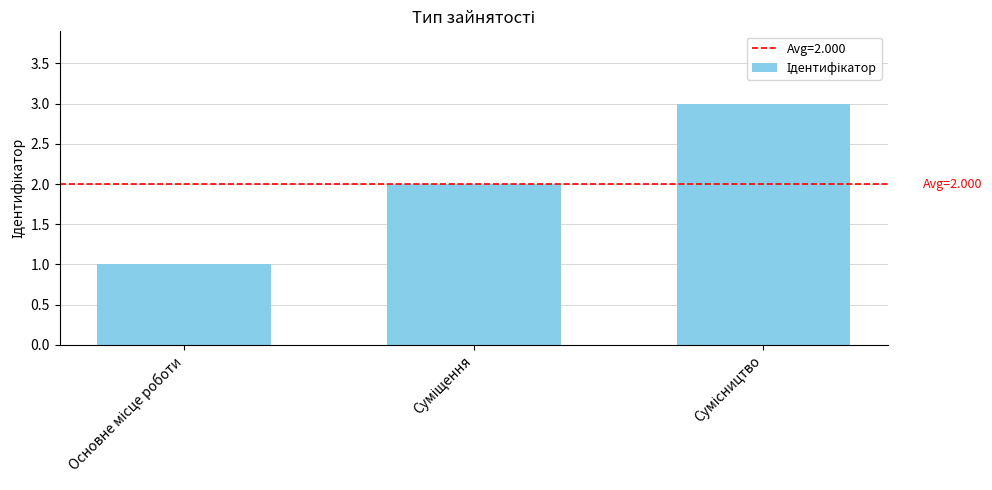

How many data points are less than 2?

1